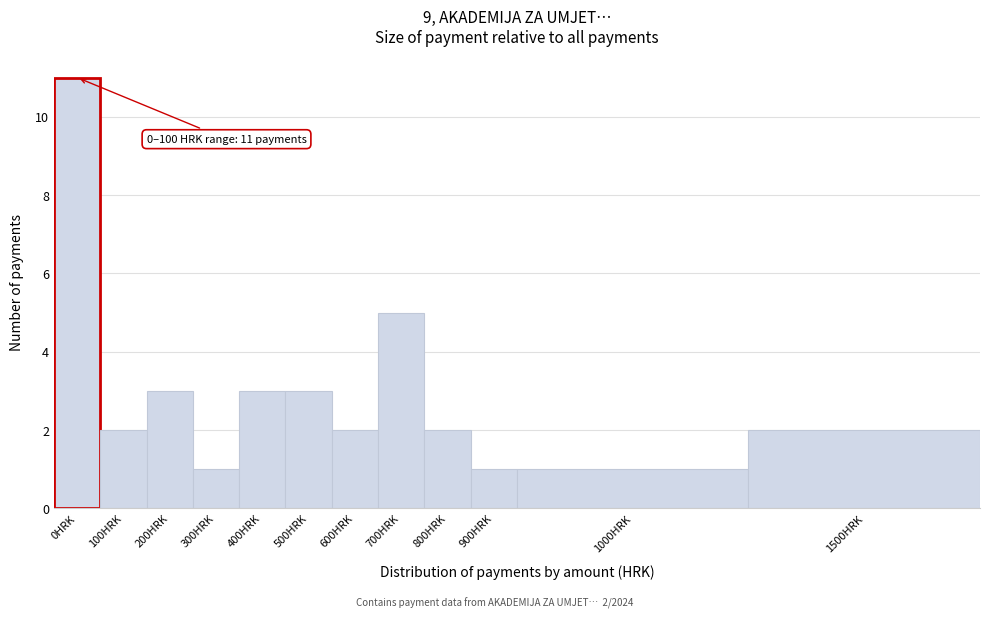

Reading right to left, transcribe all the data shown in this chart.

2	1	1	2	5	2	3	3	1	3	2	11